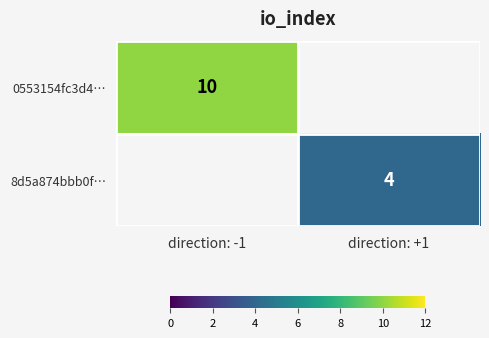

At how many categories does at least one series exceed 5?

1